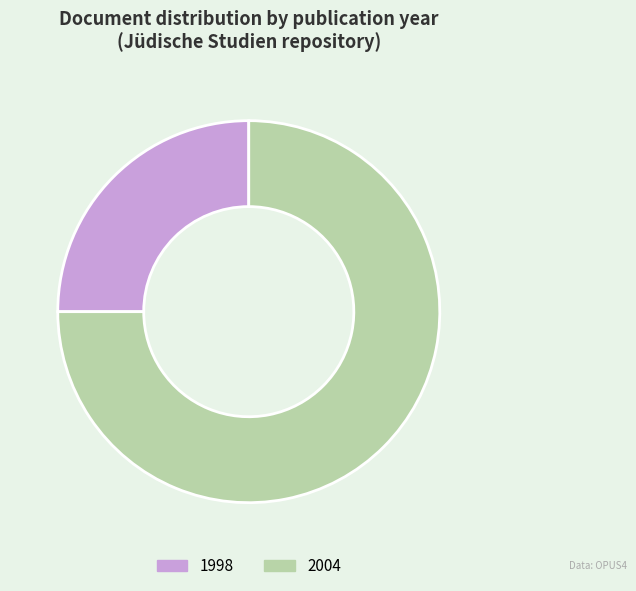

Which slice represents more than half of the pie?

2004